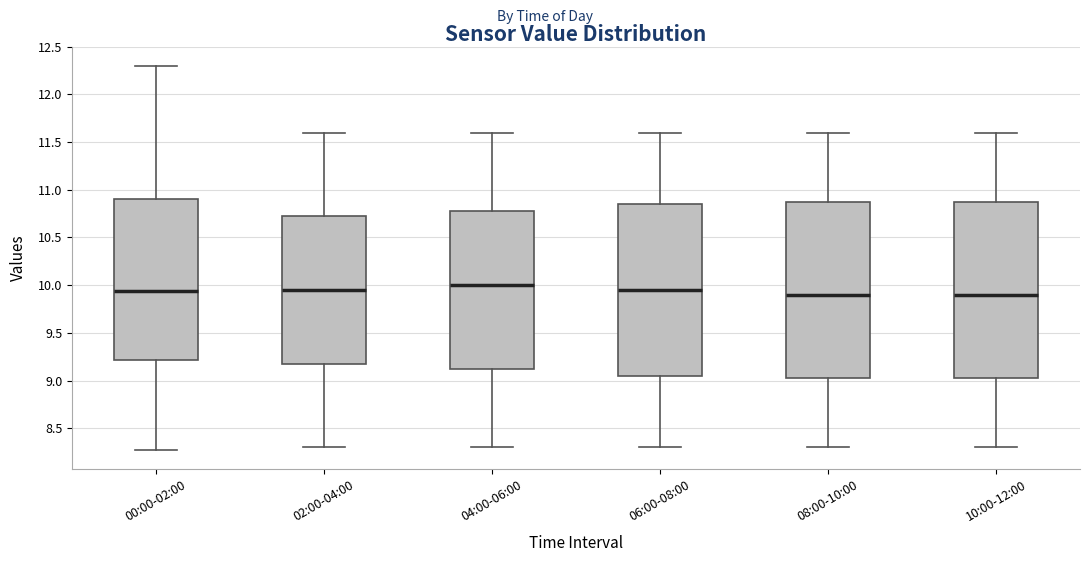

Where does the median line of the box for 02:00-04:00 sit on the y-axis? The values are not printed on the chart, so give them approximately, as read against the axis.

9.95